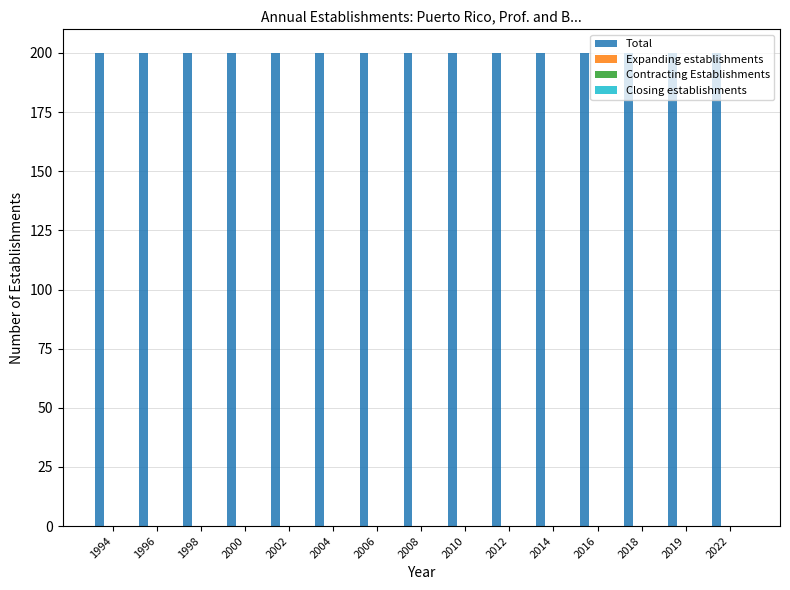

How many distinct data groups are displayed?

4